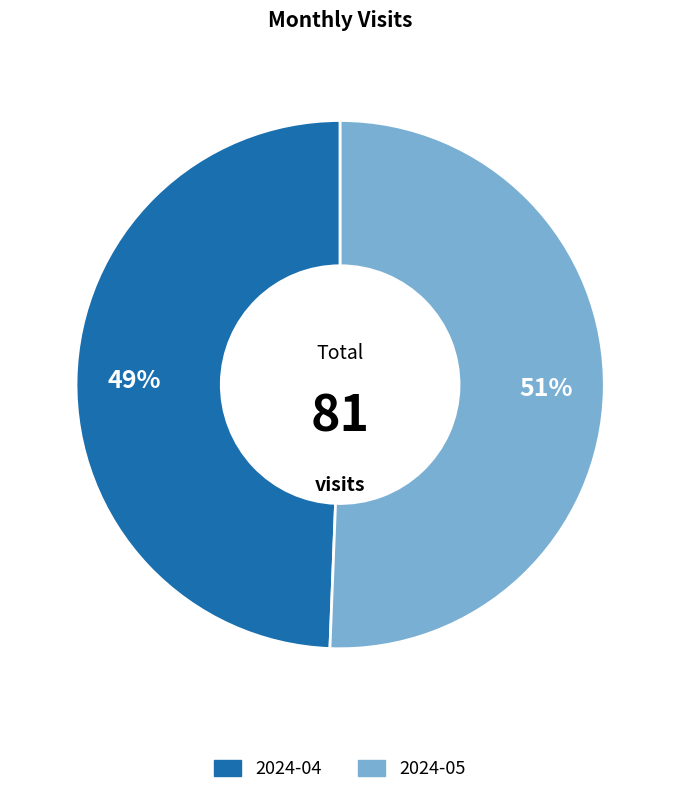

Is the sum of 2024-04 and 2024-05 greater than half?

Yes